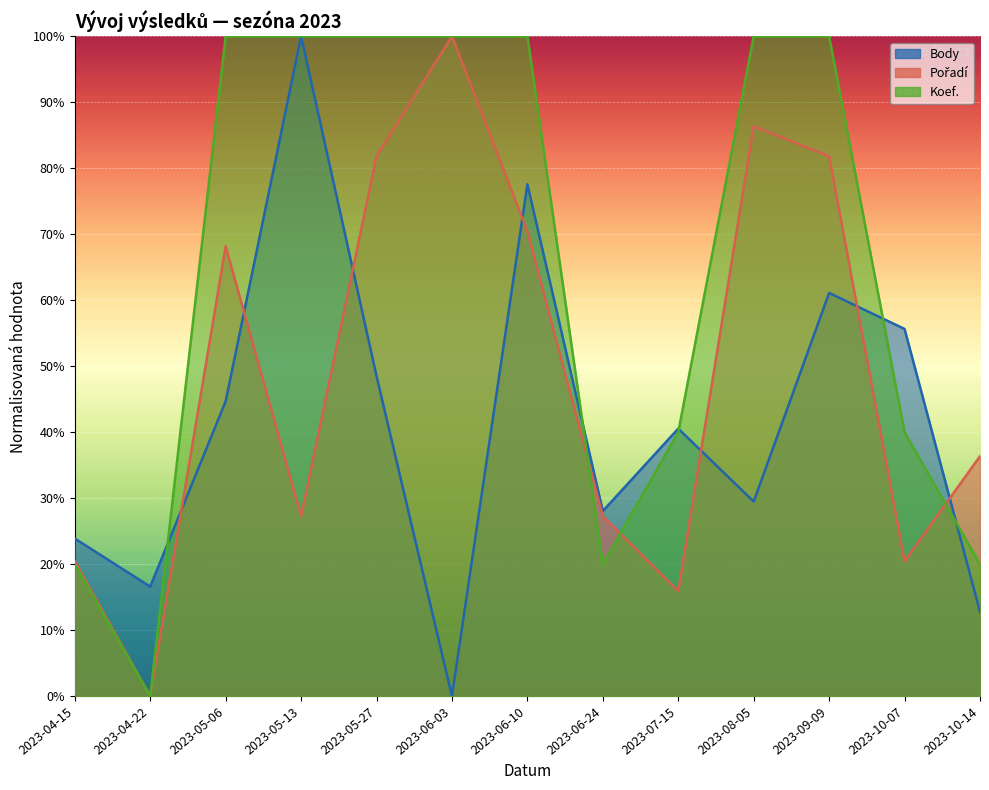

Is it true that Koef. equals 15.5 at 2023-07-15?

False